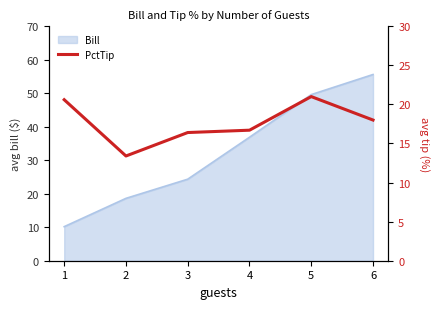

List the labels in order of Bill value, largest first.

6, 5, 4, 3, 2, 1